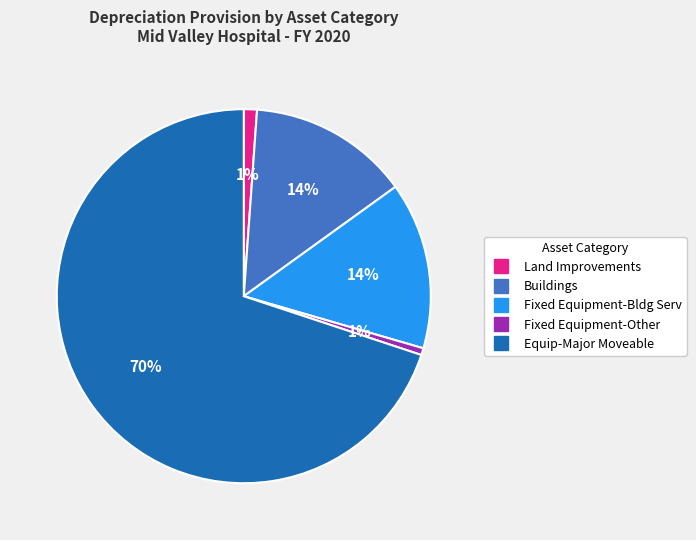

To the nearest percent, what percentage of the pie is Equip-Major Moveable?

70%